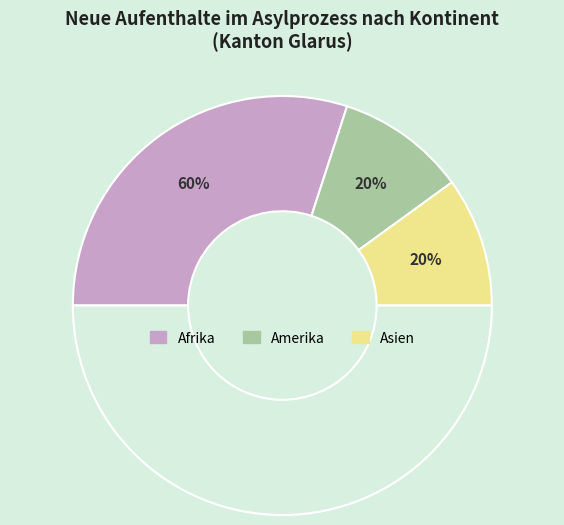

The Europa slice represents 99% of the pie. True or false?

False